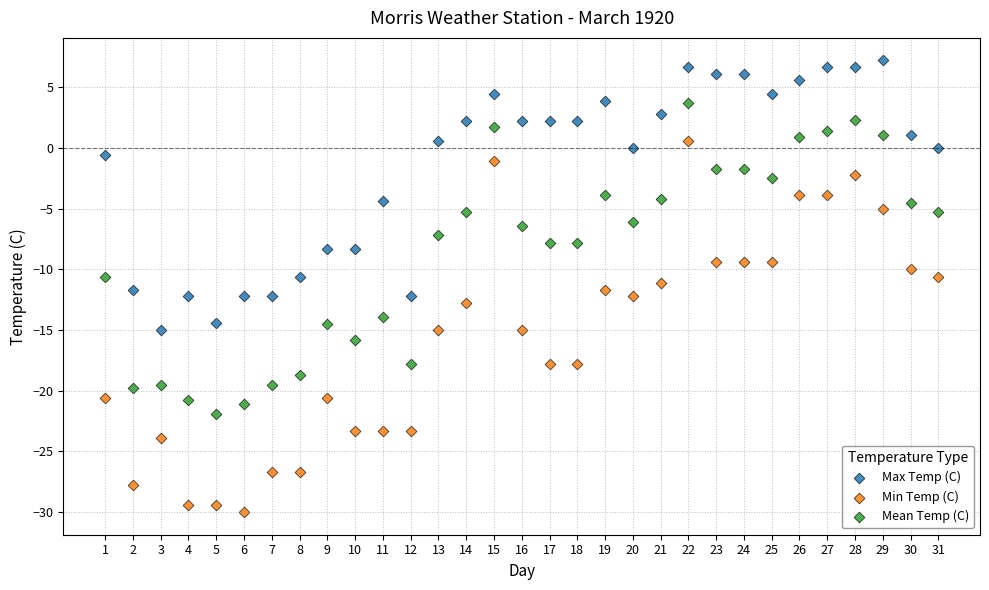

Across all data points, what is the range of X values (max minus min)?

30.0